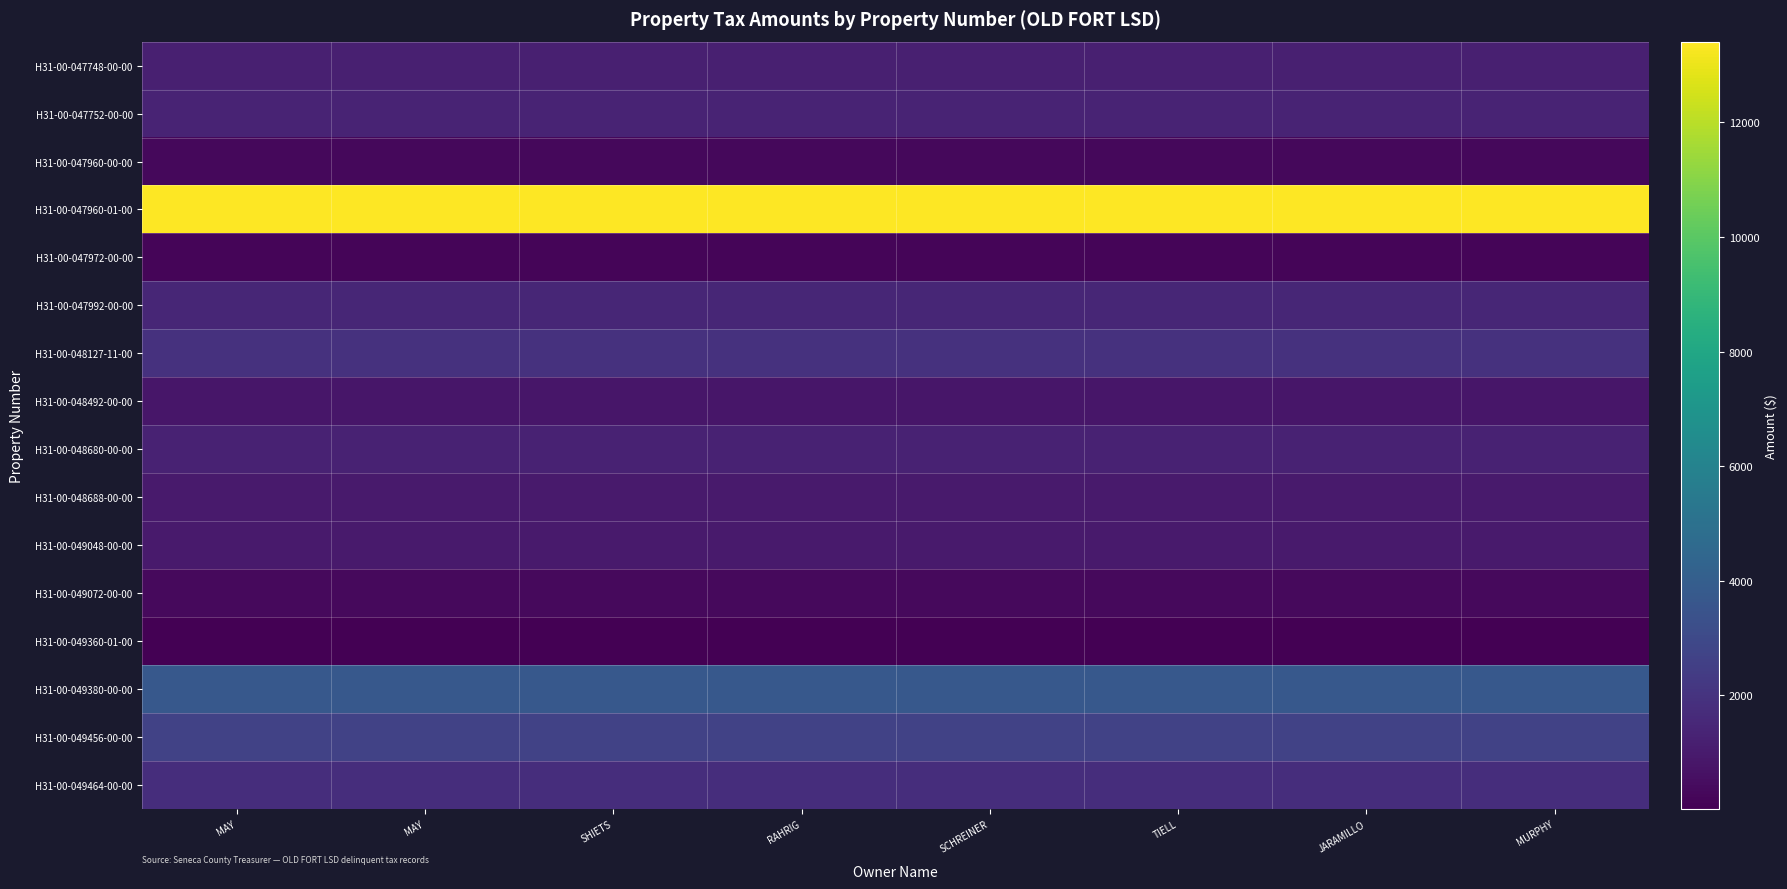

Reading left to right, list all the values displayed in this chart.

H31-00-047748-00-00: MAY=1187.8	MAY=1187.8	SHIETS=1187.8	RAHRIG=1187.8	SCHREINER=1187.8	TIELL=1187.8	JARAMILLO=1187.8	MURPHY=1187.8
H31-00-047752-00-00: MAY=1357.7	MAY=1357.7	SHIETS=1357.7	RAHRIG=1357.7	SCHREINER=1357.7	TIELL=1357.7	JARAMILLO=1357.7	MURPHY=1357.7
H31-00-047960-00-00: MAY=298.1	MAY=298.1	SHIETS=298.1	RAHRIG=298.1	SCHREINER=298.1	TIELL=298.1	JARAMILLO=298.1	MURPHY=298.1
H31-00-047960-01-00: MAY=13409.2	MAY=13409.2	SHIETS=13409.2	RAHRIG=13409.2	SCHREINER=13409.2	TIELL=13409.2	JARAMILLO=13409.2	MURPHY=13409.2
H31-00-047972-00-00: MAY=185.9	MAY=185.9	SHIETS=185.9	RAHRIG=185.9	SCHREINER=185.9	TIELL=185.9	JARAMILLO=185.9	MURPHY=185.9
H31-00-047992-00-00: MAY=1464.8	MAY=1464.8	SHIETS=1464.8	RAHRIG=1464.8	SCHREINER=1464.8	TIELL=1464.8	JARAMILLO=1464.8	MURPHY=1464.8
H31-00-048127-11-00: MAY=1941.2	MAY=1941.2	SHIETS=1941.2	RAHRIG=1941.2	SCHREINER=1941.2	TIELL=1941.2	JARAMILLO=1941.2	MURPHY=1941.2
H31-00-048492-00-00: MAY=818.7	MAY=818.7	SHIETS=818.7	RAHRIG=818.7	SCHREINER=818.7	TIELL=818.7	JARAMILLO=818.7	MURPHY=818.7
H31-00-048680-00-00: MAY=1300.1	MAY=1300.1	SHIETS=1300.1	RAHRIG=1300.1	SCHREINER=1300.1	TIELL=1300.1	JARAMILLO=1300.1	MURPHY=1300.1
H31-00-048688-00-00: MAY=1005.2	MAY=1005.2	SHIETS=1005.2	RAHRIG=1005.2	SCHREINER=1005.2	TIELL=1005.2	JARAMILLO=1005.2	MURPHY=1005.2
H31-00-049048-00-00: MAY=987.5	MAY=987.5	SHIETS=987.5	RAHRIG=987.5	SCHREINER=987.5	TIELL=987.5	JARAMILLO=987.5	MURPHY=987.5
H31-00-049072-00-00: MAY=331.0	MAY=331.0	SHIETS=331.0	RAHRIG=331.0	SCHREINER=331.0	TIELL=331.0	JARAMILLO=331.0	MURPHY=331.0
H31-00-049360-01-00: MAY=15.7	MAY=15.7	SHIETS=15.7	RAHRIG=15.7	SCHREINER=15.7	TIELL=15.7	JARAMILLO=15.7	MURPHY=15.7
H31-00-049380-00-00: MAY=3684.3	MAY=3684.3	SHIETS=3684.3	RAHRIG=3684.3	SCHREINER=3684.3	TIELL=3684.3	JARAMILLO=3684.3	MURPHY=3684.3
H31-00-049456-00-00: MAY=2647.0	MAY=2647.0	SHIETS=2647.0	RAHRIG=2647.0	SCHREINER=2647.0	TIELL=2647.0	JARAMILLO=2647.0	MURPHY=2647.0
H31-00-049464-00-00: MAY=1794.3	MAY=1794.3	SHIETS=1794.3	RAHRIG=1794.3	SCHREINER=1794.3	TIELL=1794.3	JARAMILLO=1794.3	MURPHY=1794.3